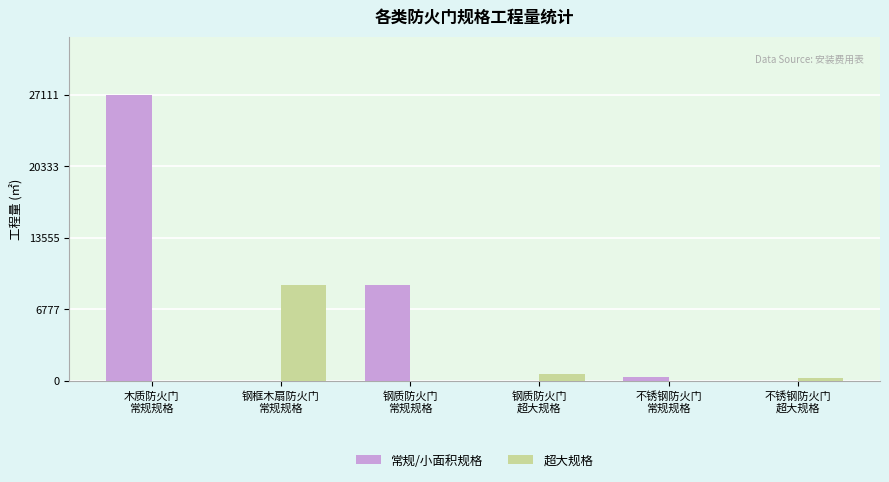

What is the sum of all 超大规格 values?

9934.4